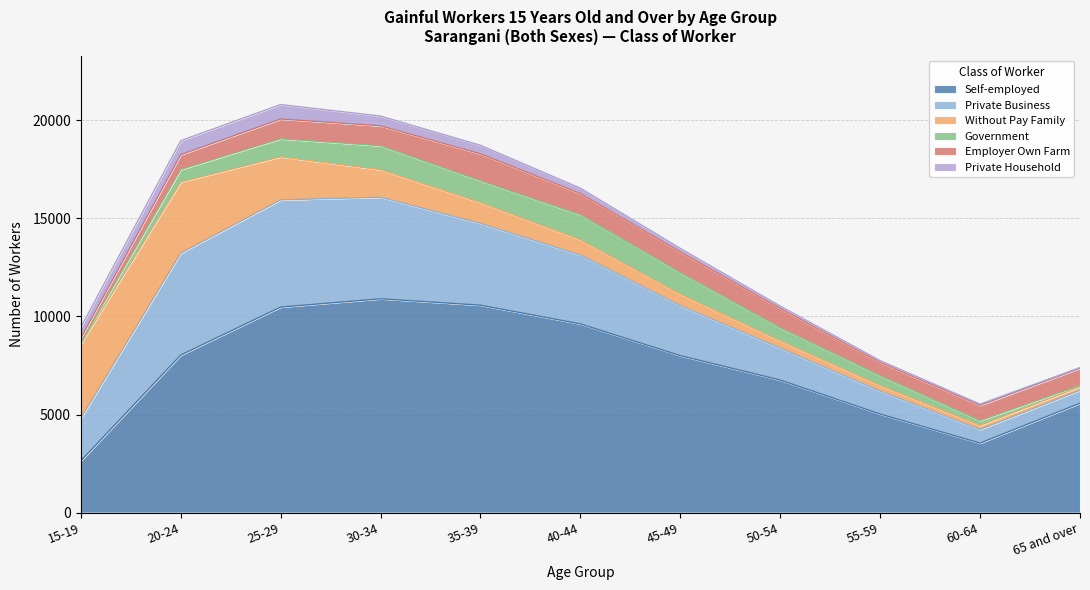

Which has a higher value, 15-19 or 50-54?

50-54